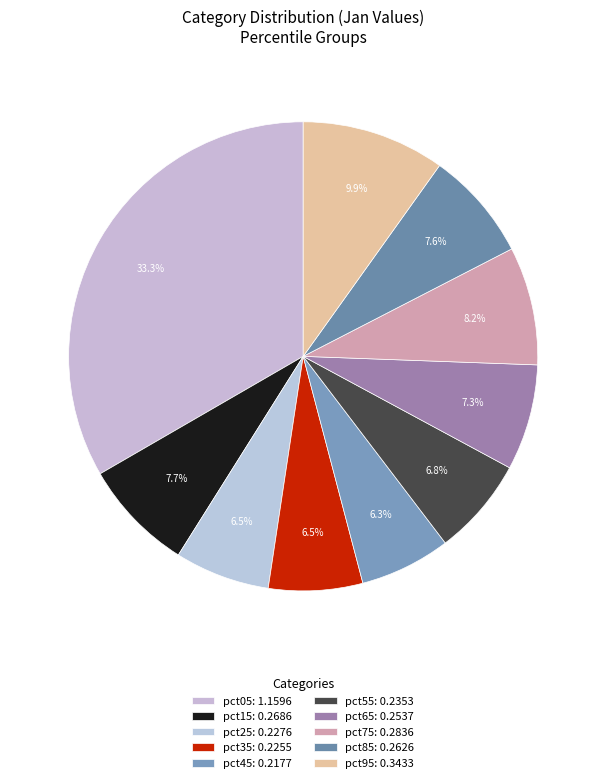

Is it true that pct25 is 7% of the pie?

True